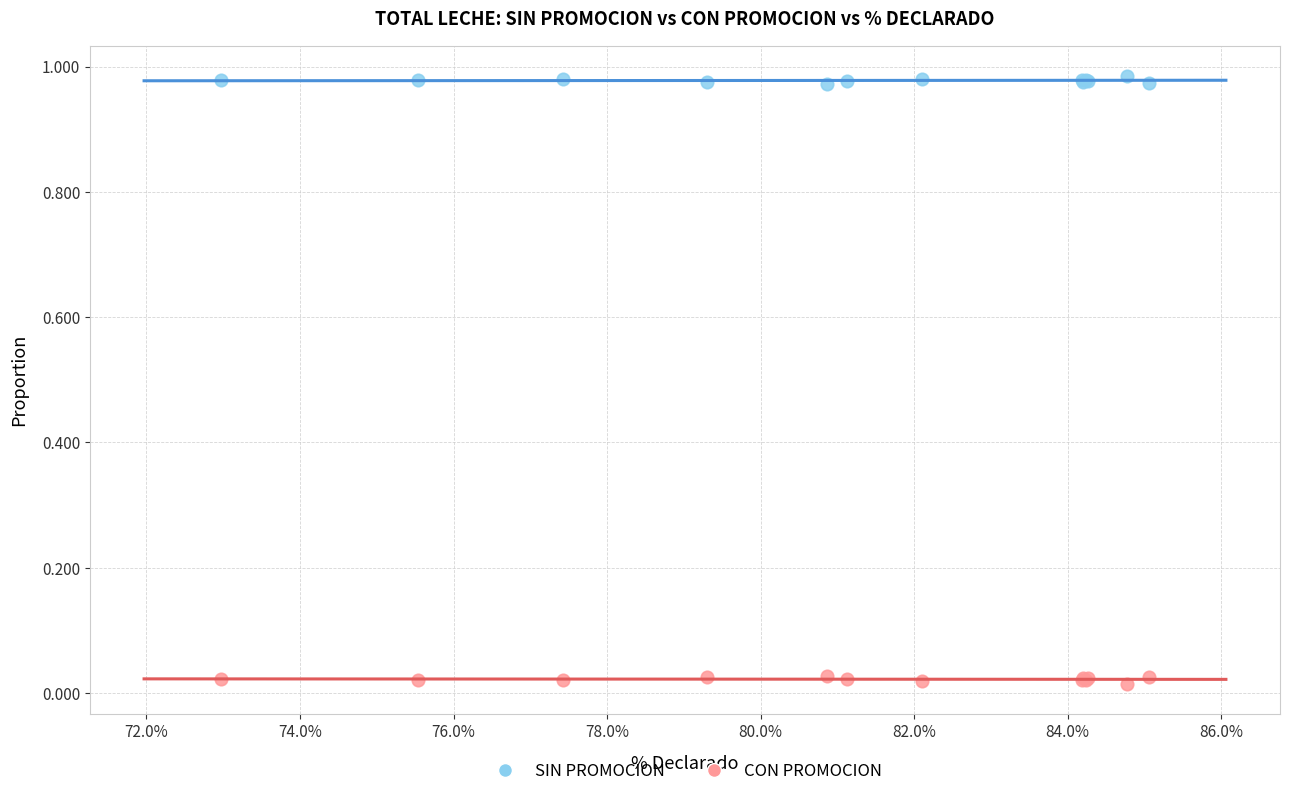

Which series contains the highest Y value?

SIN PROMOCION